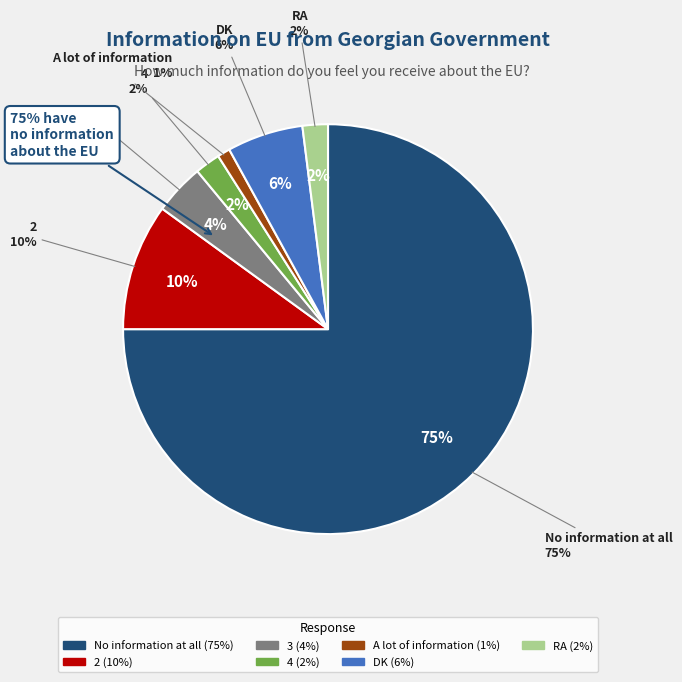

To the nearest percent, what is the average slice percentage?

14%